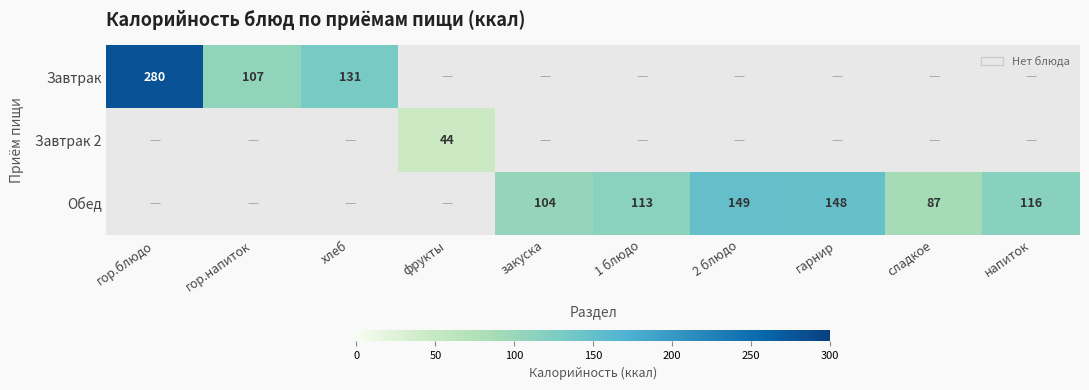

True or false: Обед has a value of 38 at сладкое.

False